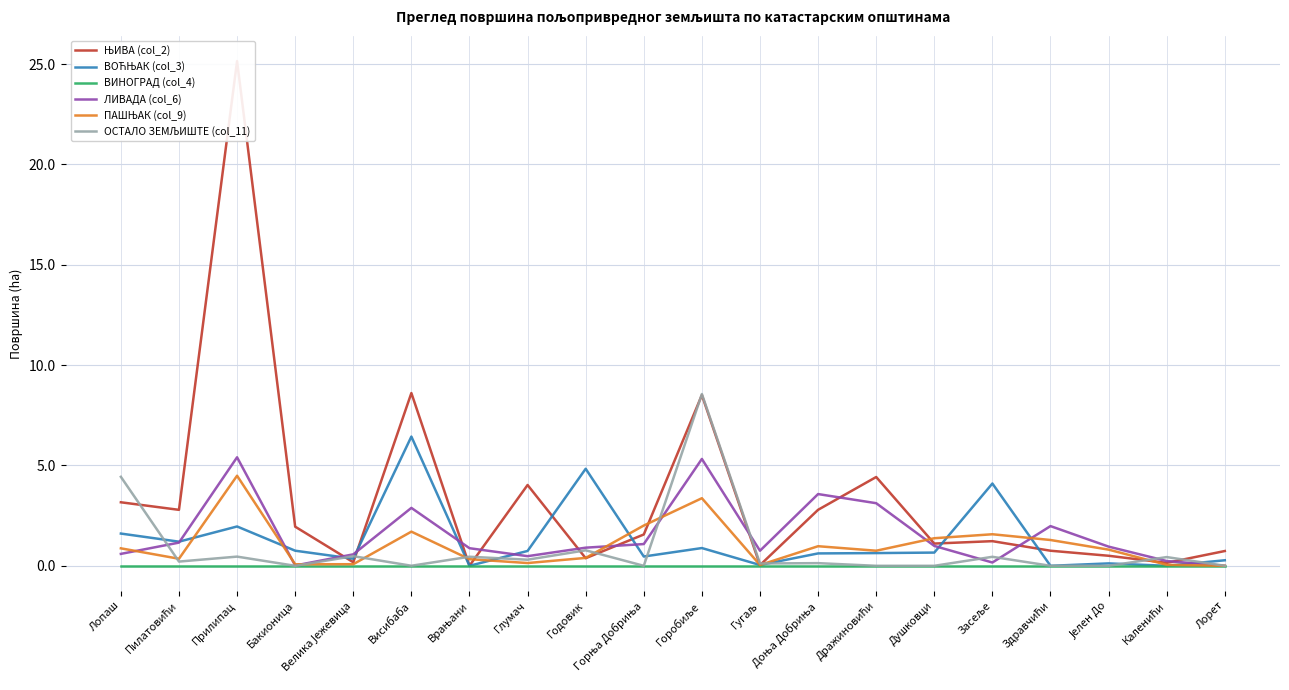

True or false: ВИНОГРАД (col_4) and ЊИВА (col_2) cross at least once.

False